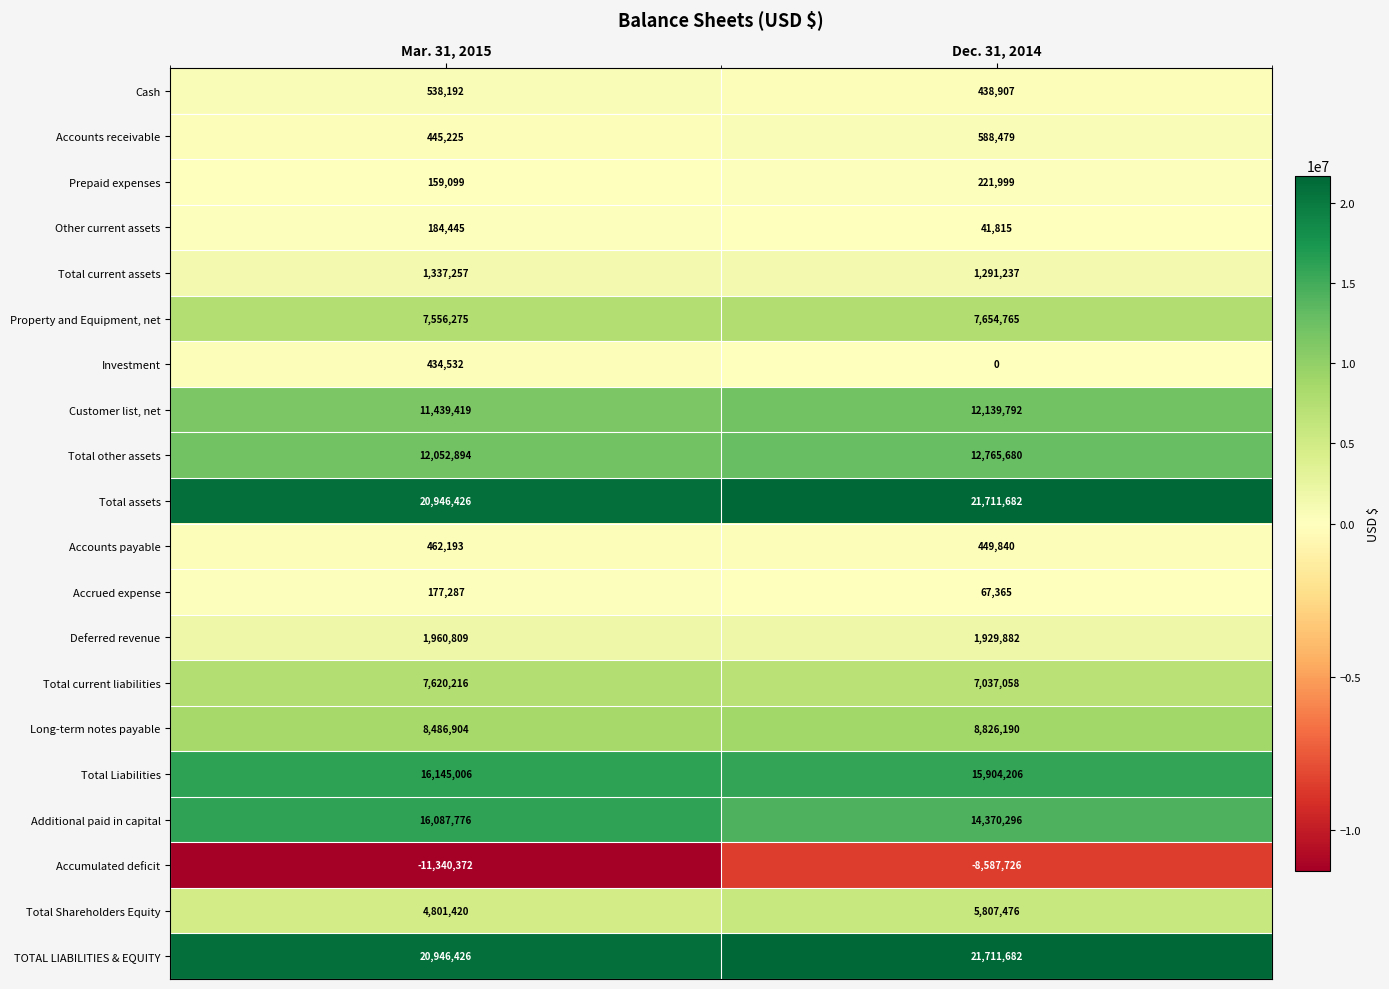

What is the difference between the Accrued expense values at Dec. 31, 2014 and Mar. 31, 2015?

109922